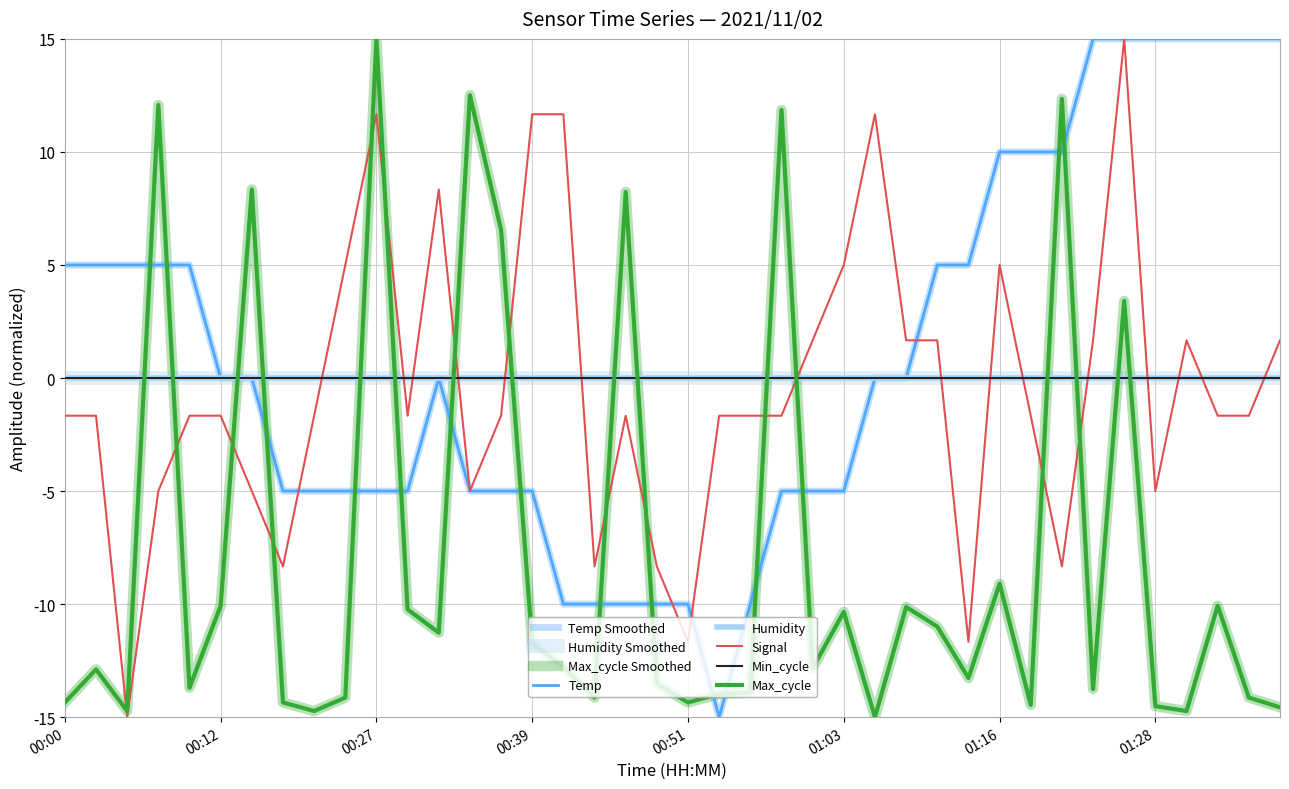

What is the highest value of the Temp series?

15.0